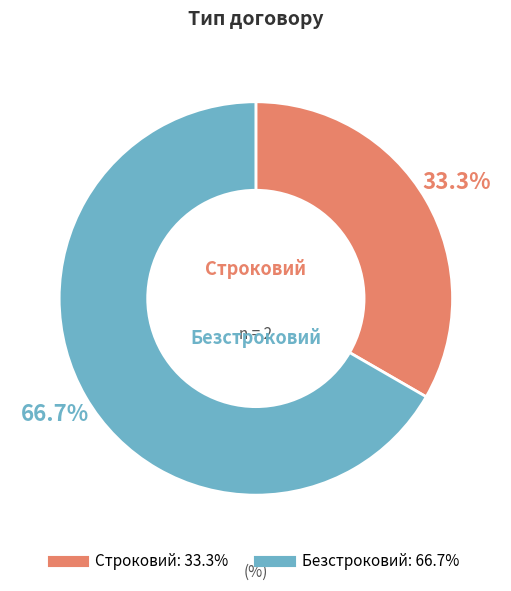

How many segments does this pie chart have?

2